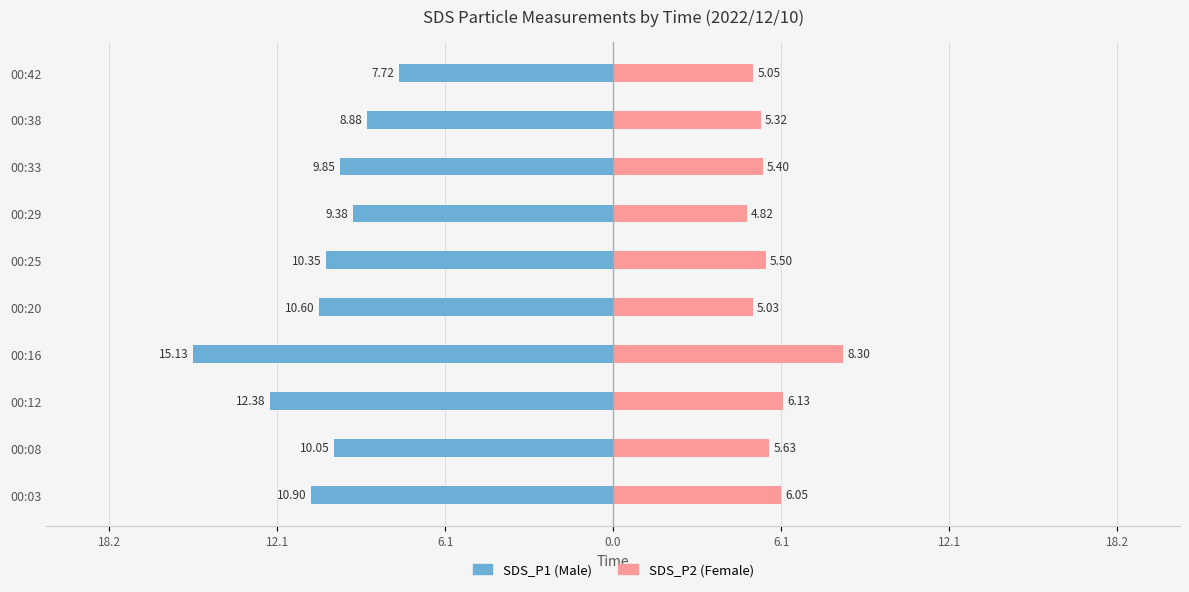

How many data points in SDS_P1 are less than -10?

6